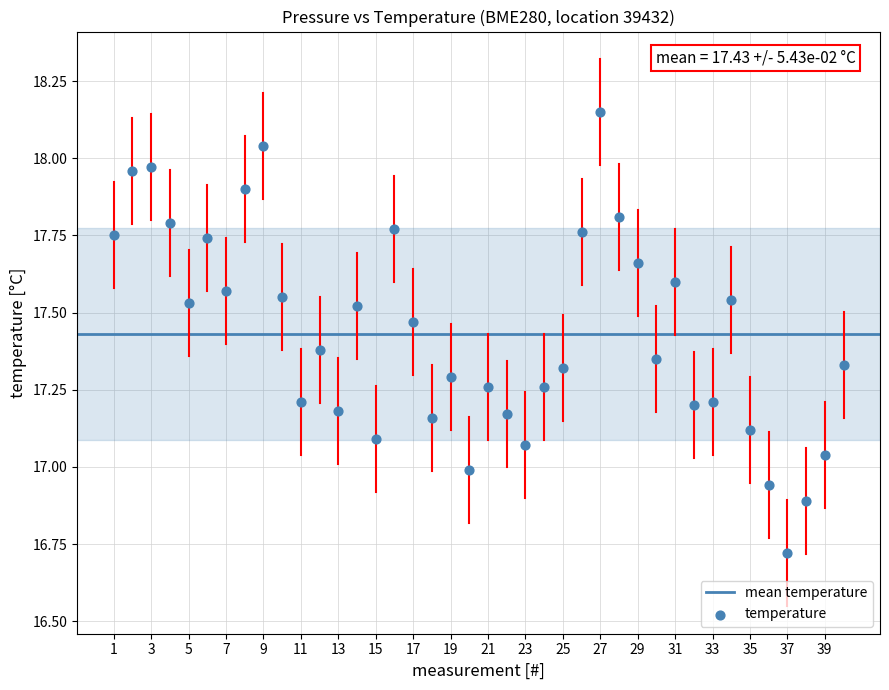

What is the range of X values (max minus min)?

39.0